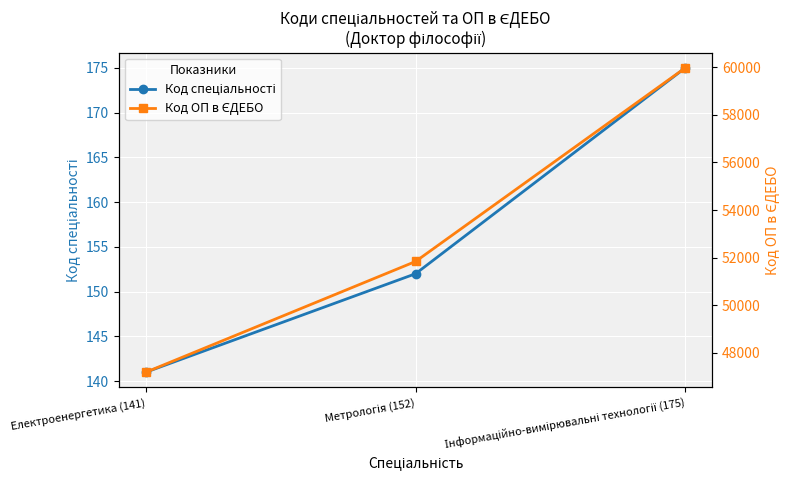

Which category has the lowest value in the Код спеціальності series?

Електроенергетика (141)